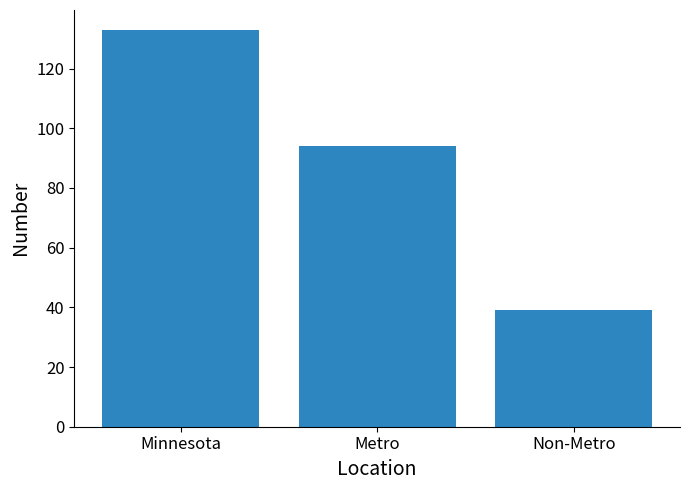

What is the label of the 1st bar from the right?

Non-Metro